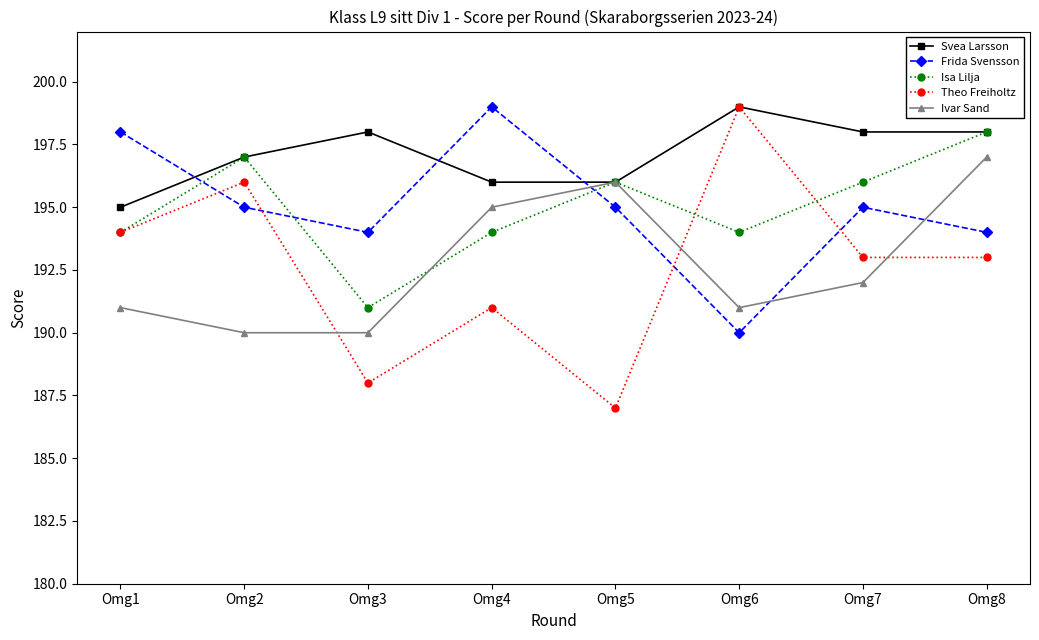

Is it true that Frida Svensson equals 347 at Omg5?

False